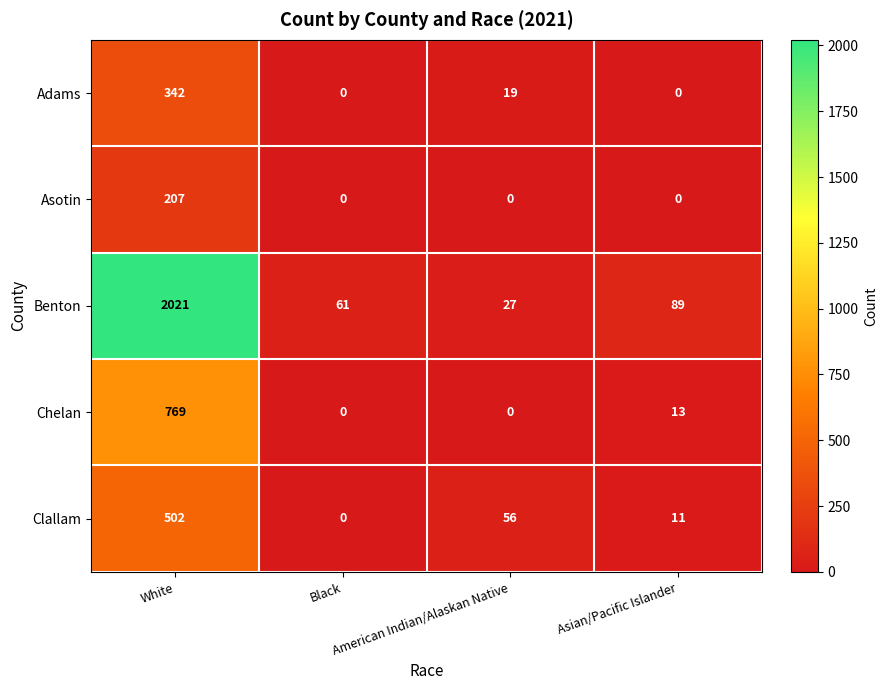

What is the difference between the maximum and minimum values in the Asotin series?

207